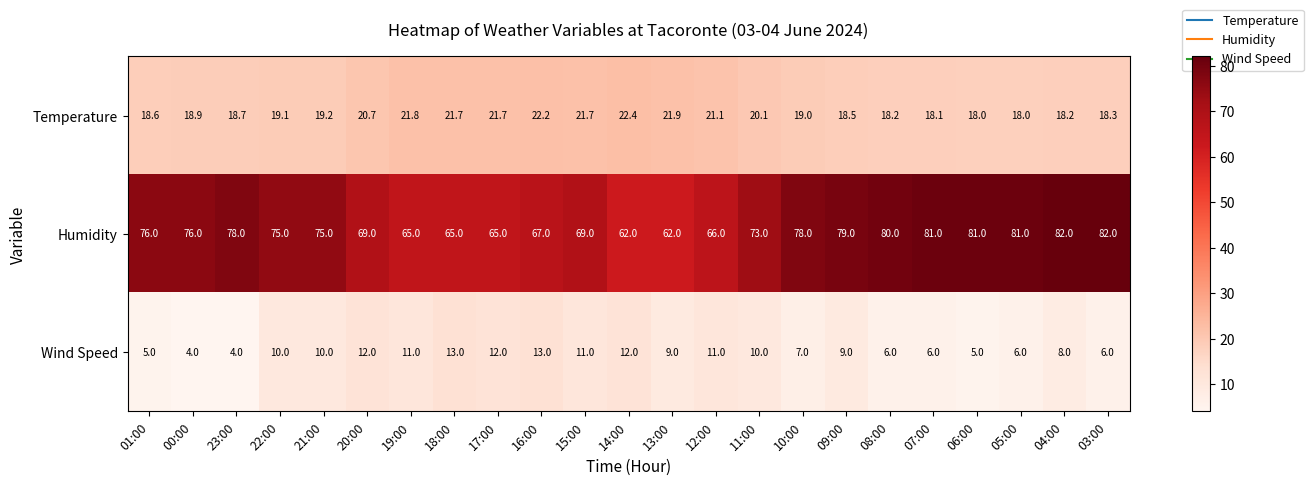

Rank the series by their maximum value, from highest to lowest.

Humidity, Temperature, Wind Speed